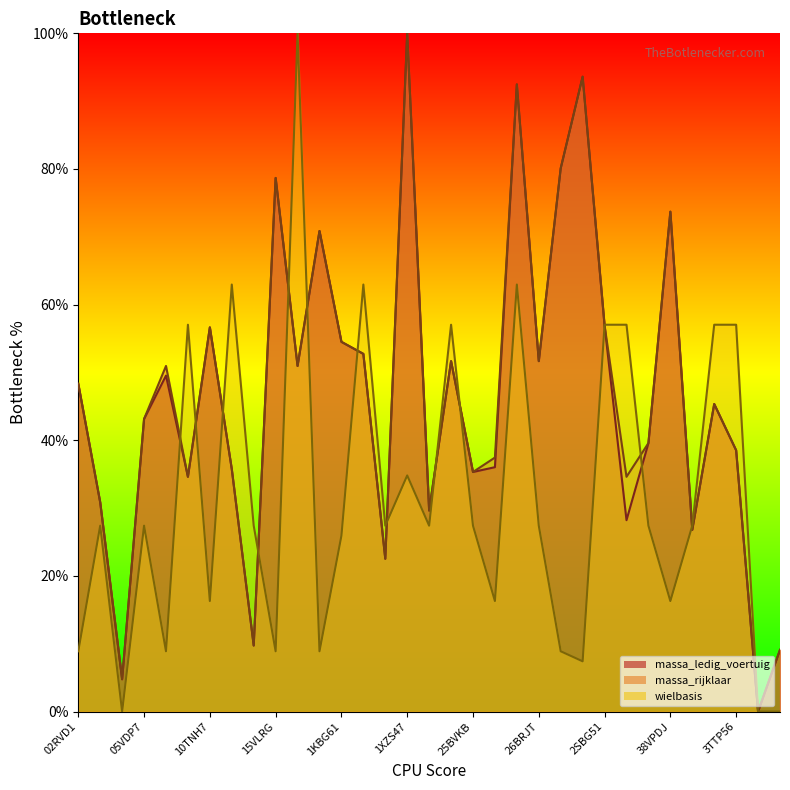

What is the label of the 23rd point from the left?

27BFRZ